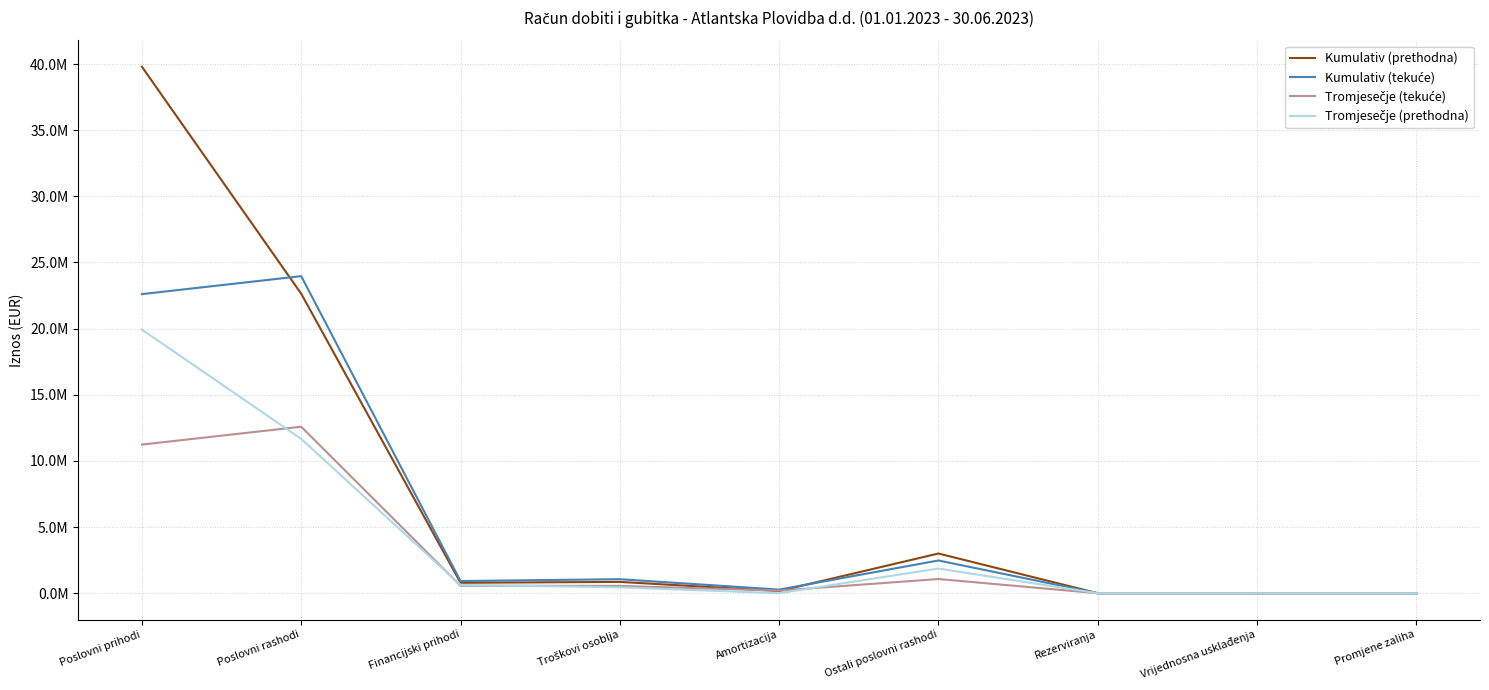

List the series in order of their overall mean, lowest first.

Tromjesečje (tekuće), Tromjesečje (prethodna), Kumulativ (tekuće), Kumulativ (prethodna)